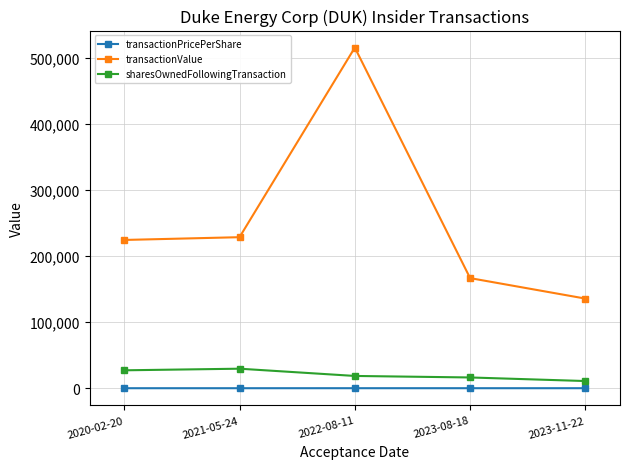

Is this an area chart (filled region under the line)?

No